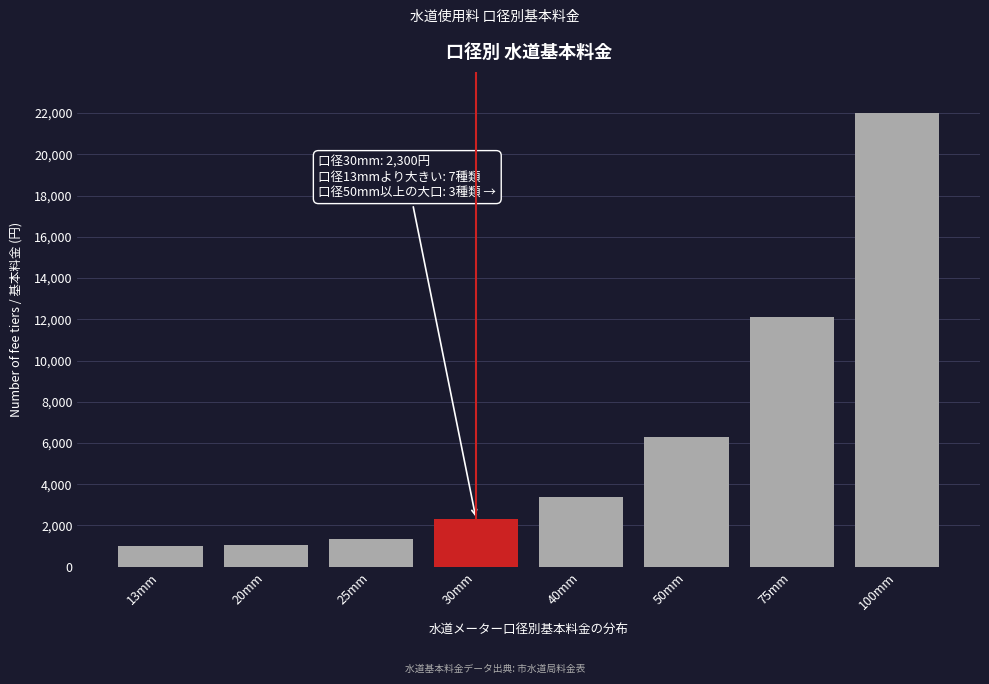

What is the smallest value displayed?

1000